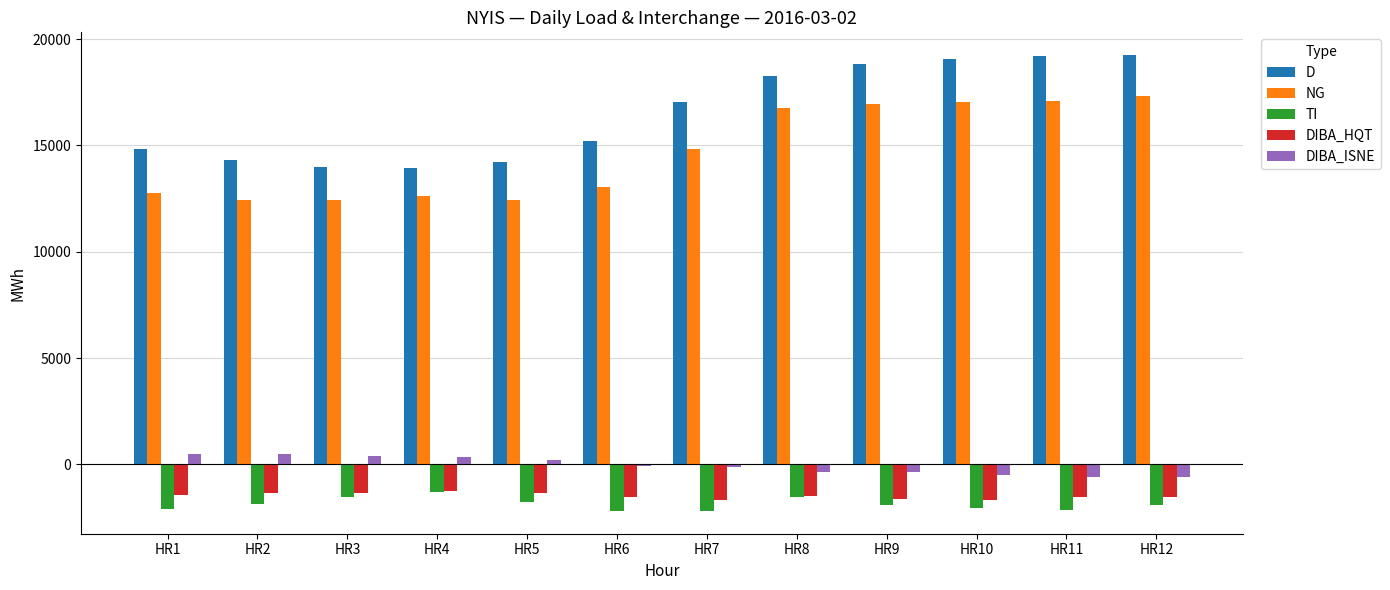

Does the chart contain stacked bars?

No